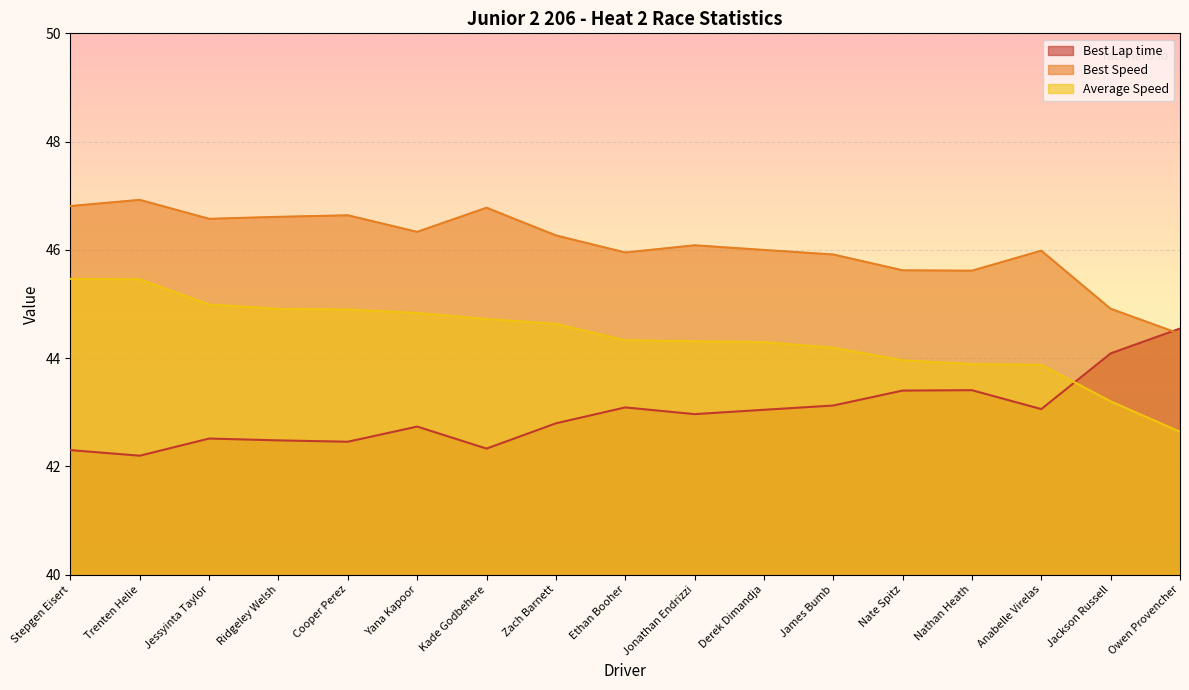

Reading left to right, transcribe all the data shown in this chart.

Best Lap time: 42.3	42.2	42.5	42.5	42.5	42.7	42.3	42.8	43.1	43.0	43.0	43.1	43.4	43.4	43.1	44.1	44.5
Best Speed: 46.8	46.9	46.6	46.6	46.6	46.3	46.8	46.3	46.0	46.1	46.0	45.9	45.6	45.6	46.0	44.9	44.4
Average Speed: 45.5	45.5	45.0	44.9	44.9	44.8	44.7	44.6	44.3	44.3	44.3	44.2	44.0	43.9	43.9	43.2	42.6